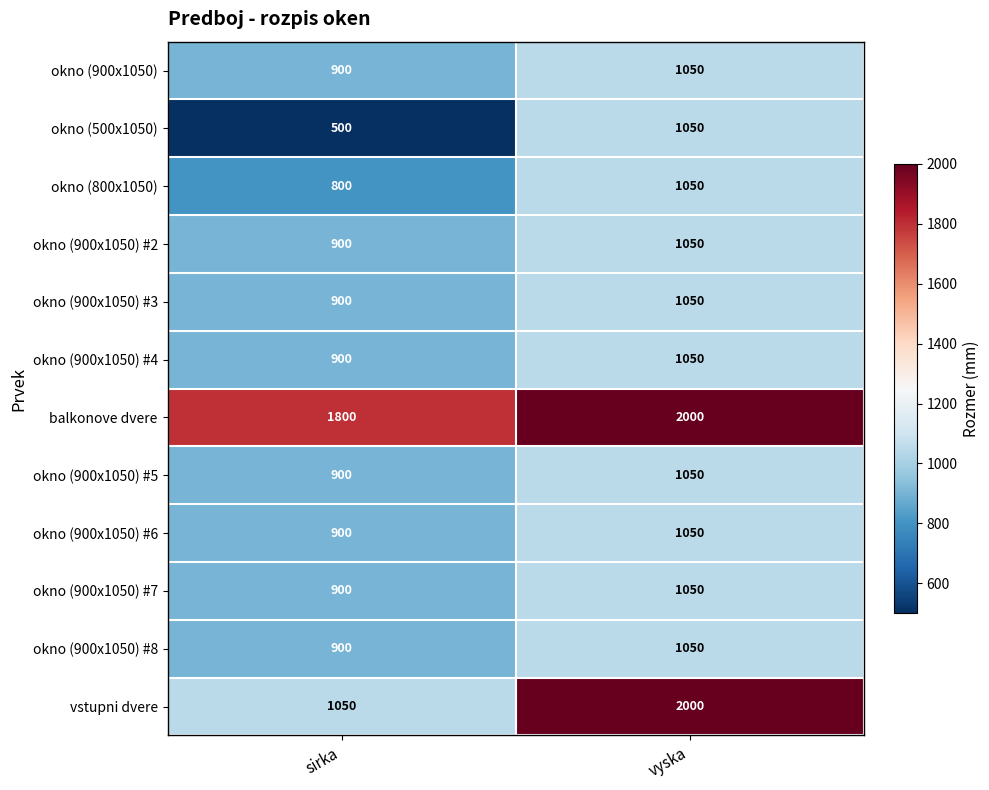

Which label corresponds to the largest value in the chart?

vyska